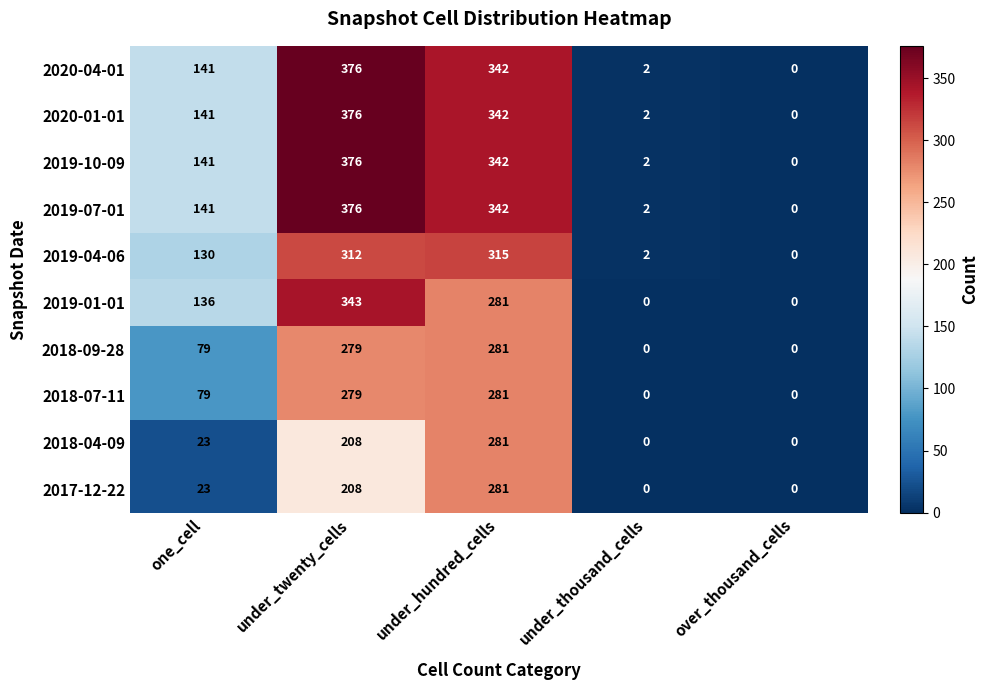

What is the spread (max minus min) of values at under_twenty_cells?

168